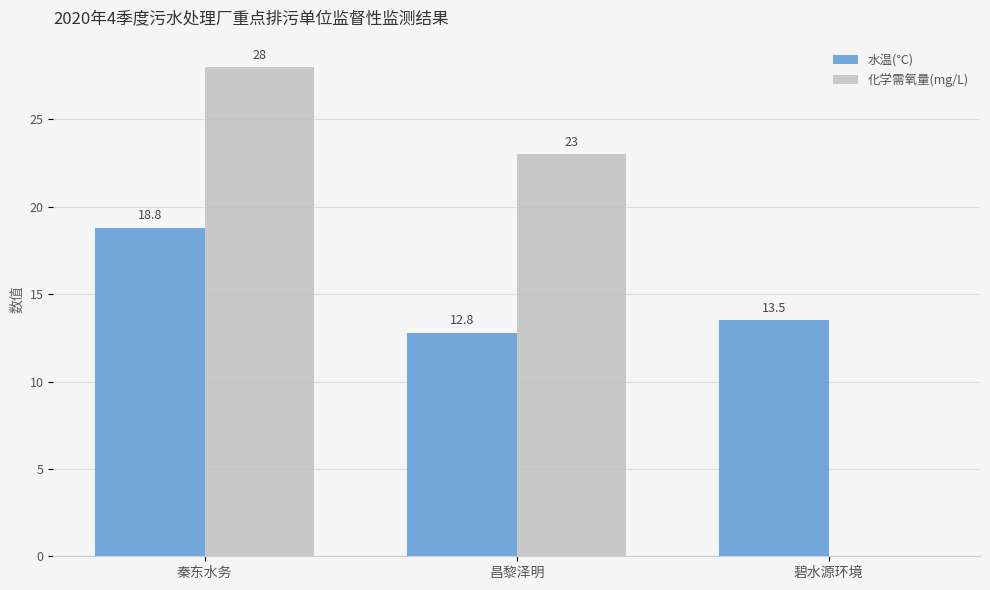

Reading left to right, what are all the values shown in this chart?

水温(℃): 秦东水务=18.8	昌黎泽明=12.8	碧水源环境=13.5
化学需氧量(mg/L): 秦东水务=28.0	昌黎泽明=23.0	碧水源环境=0.0